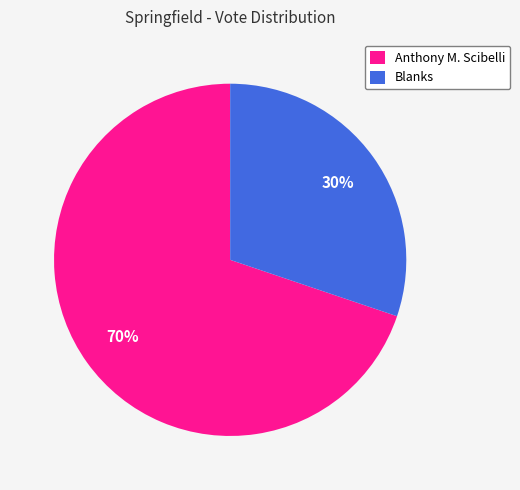

Rank the categories by value from highest to lowest.

Anthony M. Scibelli, Blanks